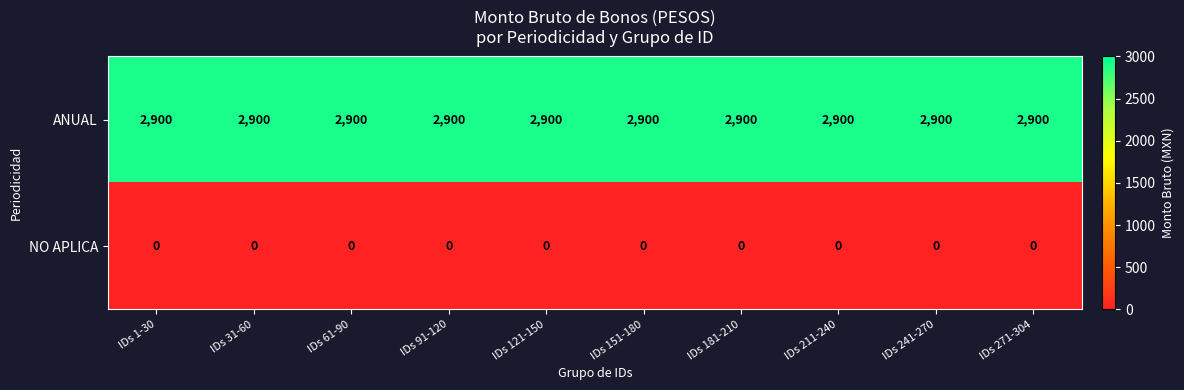

What is the greatest value displayed?

2900